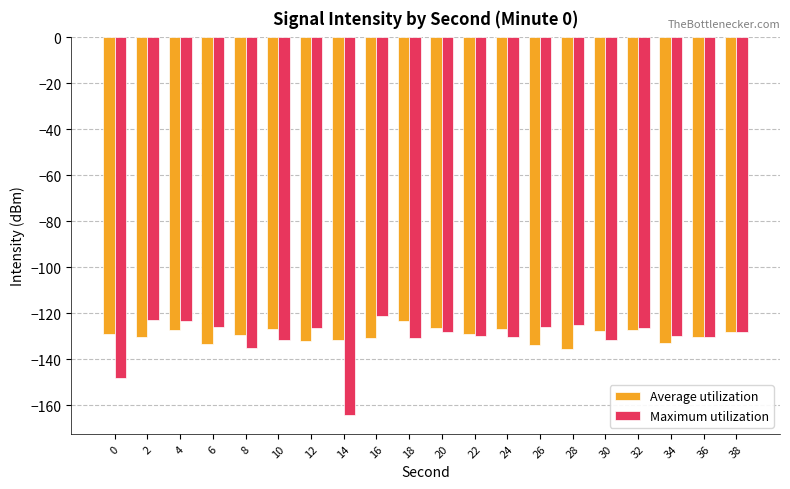

The value of Average utilization at 18 is -123.4. True or false?

True